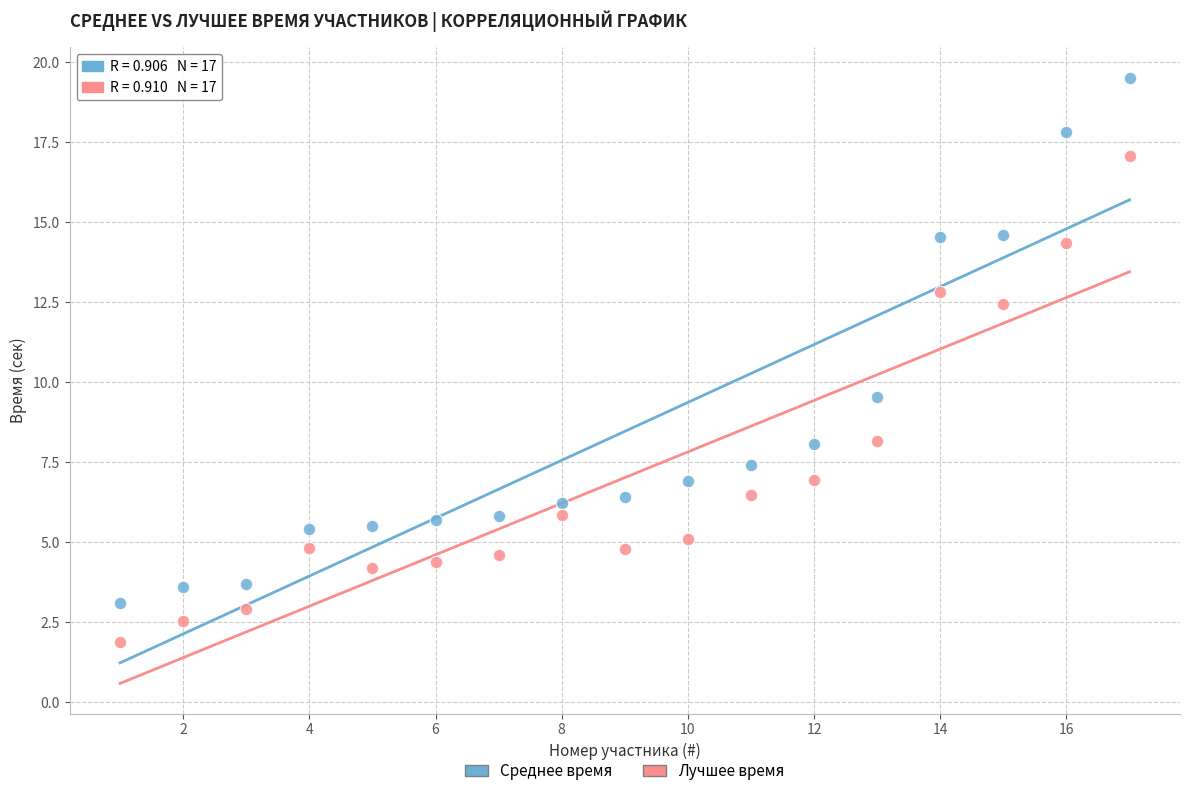

Which series has the largest Y range (max minus min)?

Среднее время